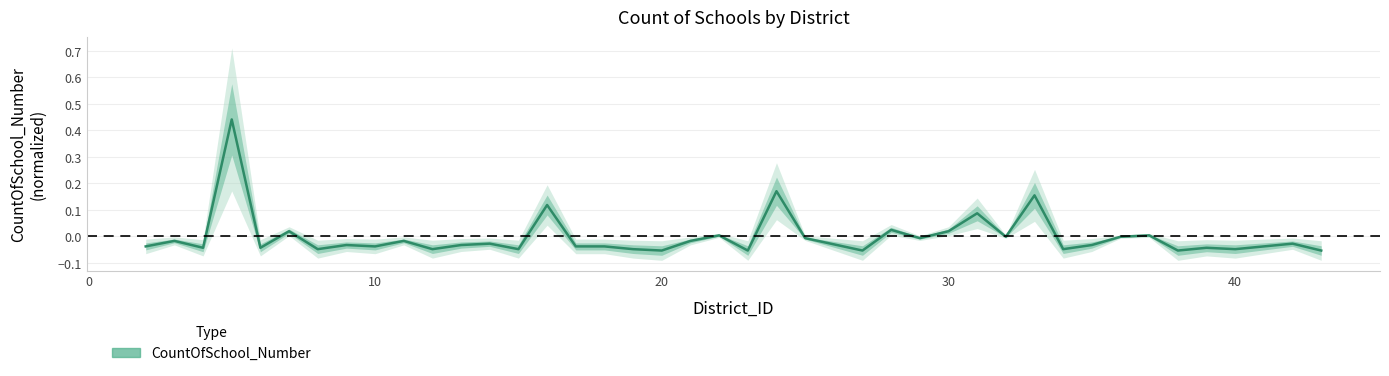

At which category does the chart reach its minimum across all series?

20